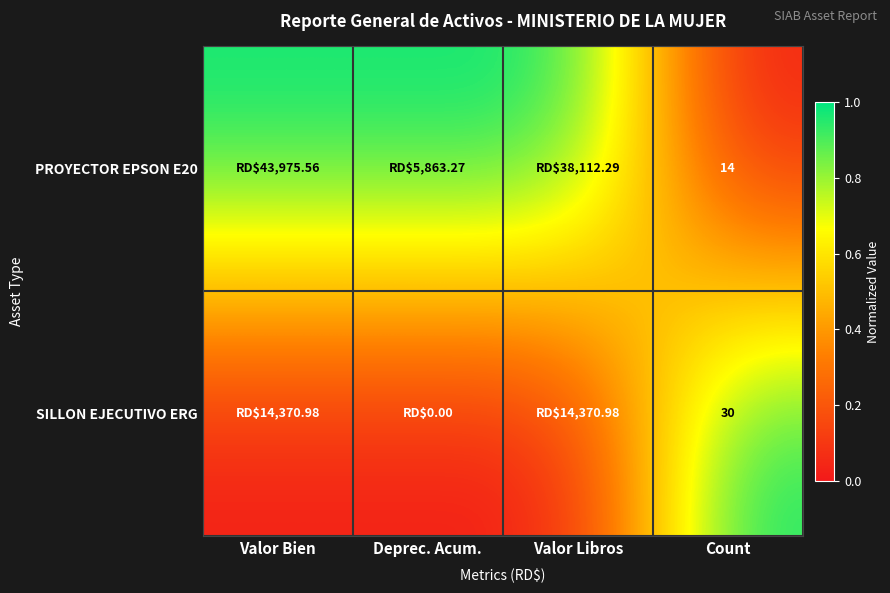

Rank the series at Count from highest to lowest value.

SILLON EJECUTIVO ERG, PROYECTOR EPSON E20